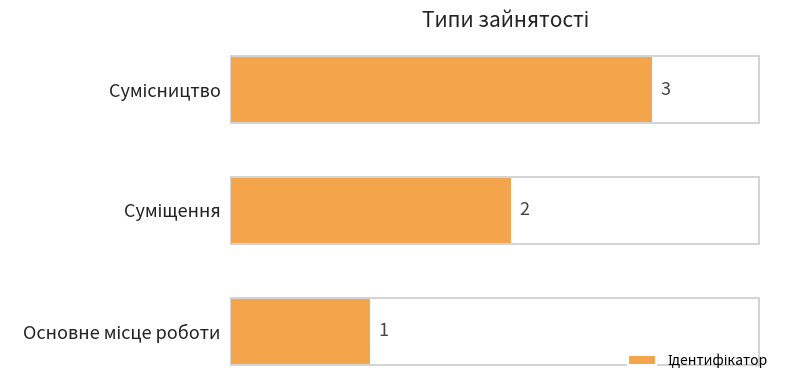

Count the values in the range 1 to 3.

3